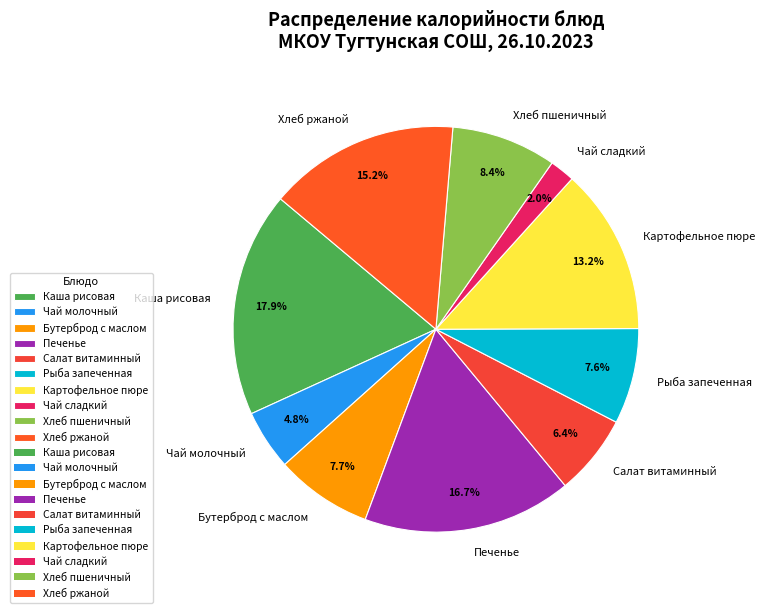

What is the ratio of the value at Чай молочный to the value at Печенье?

0.3